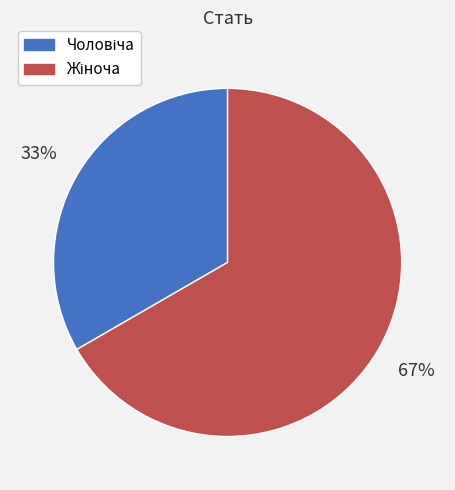

To the nearest percent, what is the average slice percentage?

50%